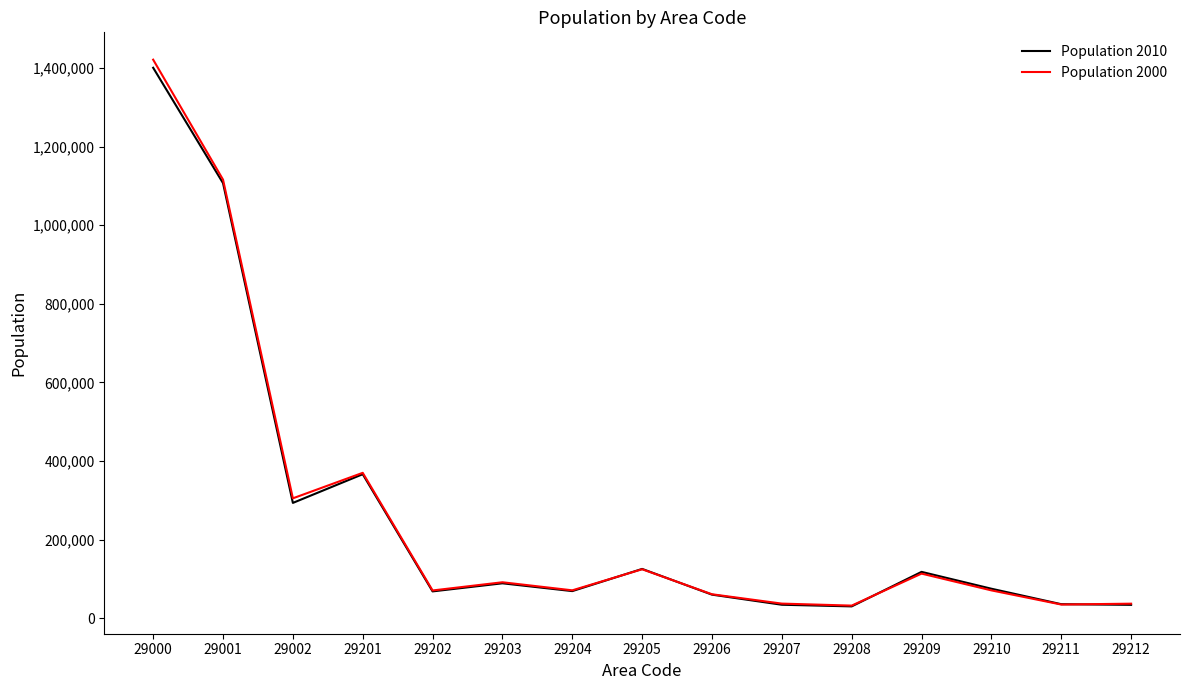

What is the total value across all series at 29206?

121276